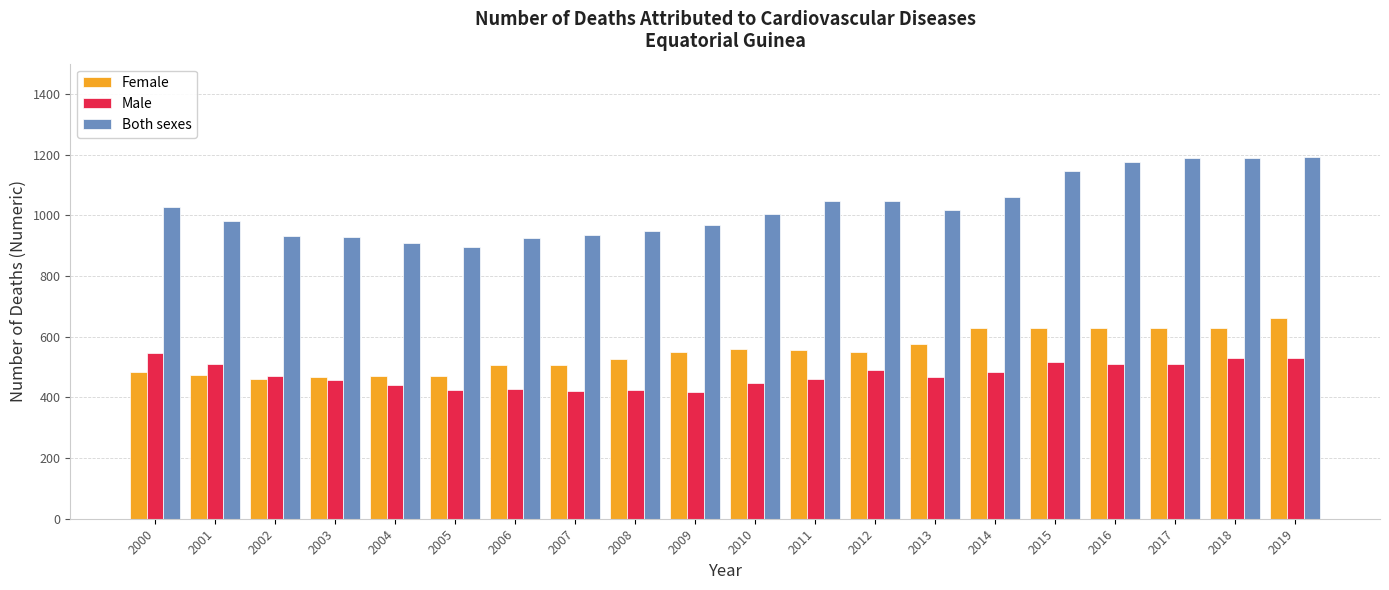

List the series in order of their peak value, highest first.

Both sexes, Female, Male